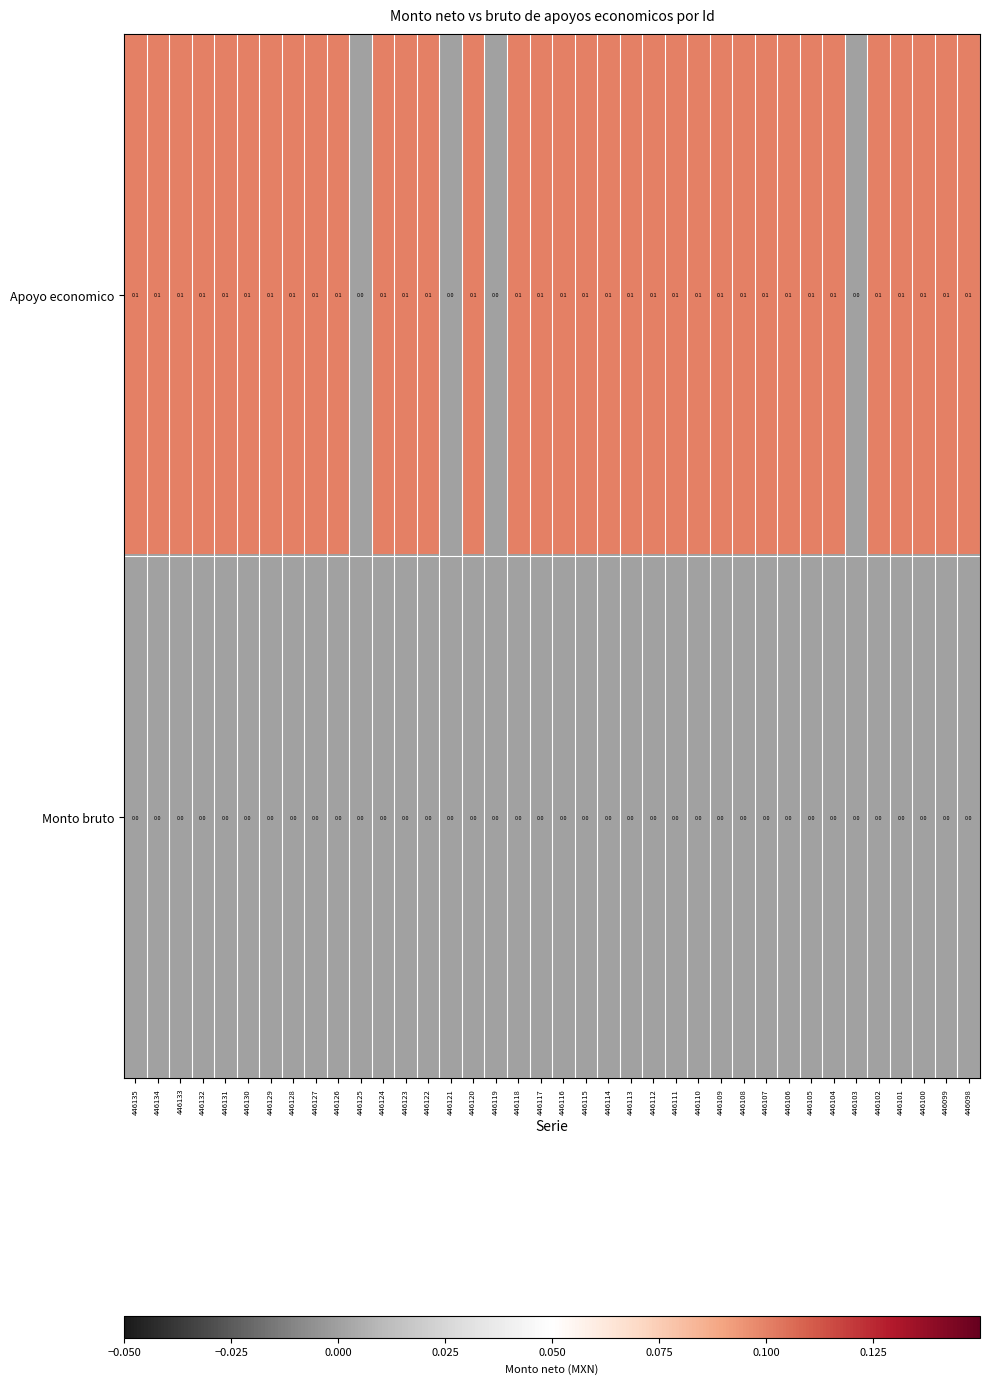

Which series has the largest total across all categories?

Apoyo economico